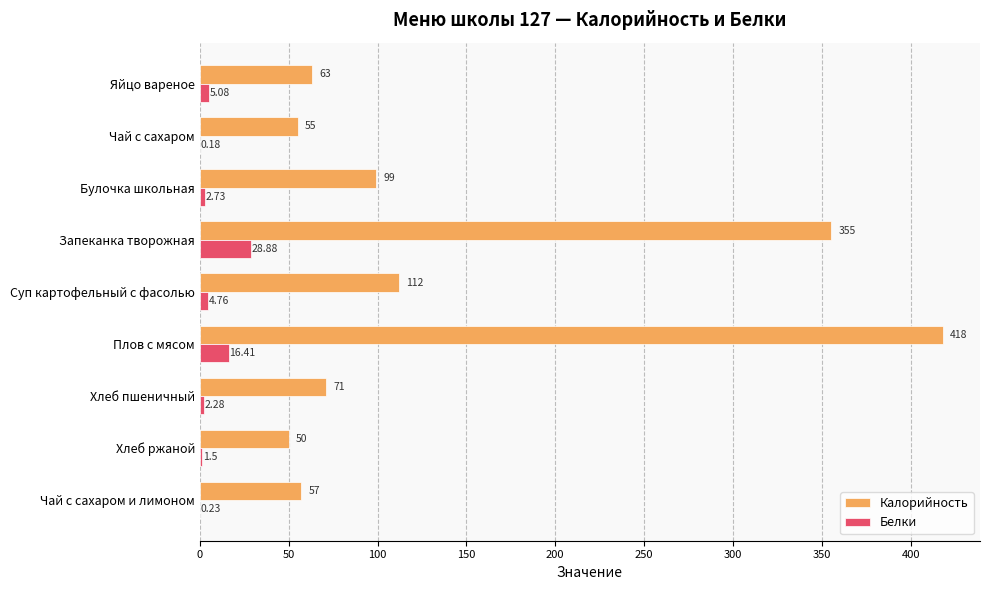

What is the sum of the Калорийность values at Хлеб пшеничный and Чай с сахаром и лимоном?

128.0